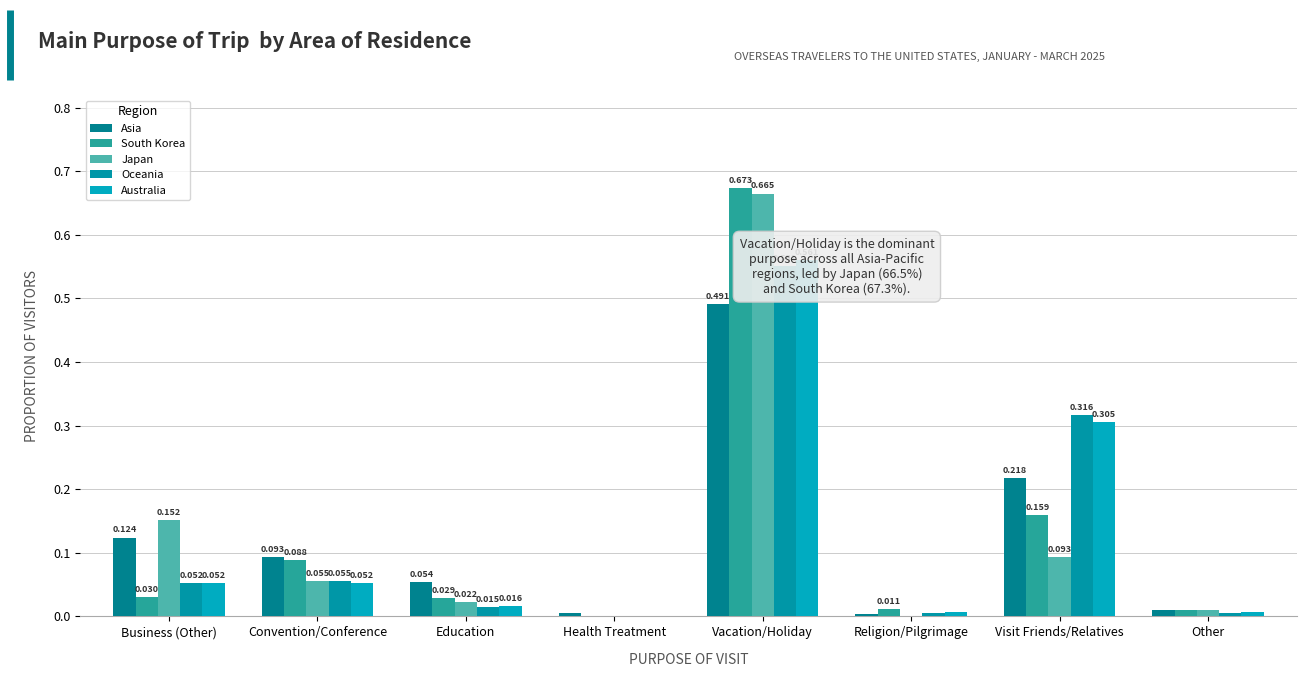

Are the bars grouped side by side (vs. stacked)?

Yes